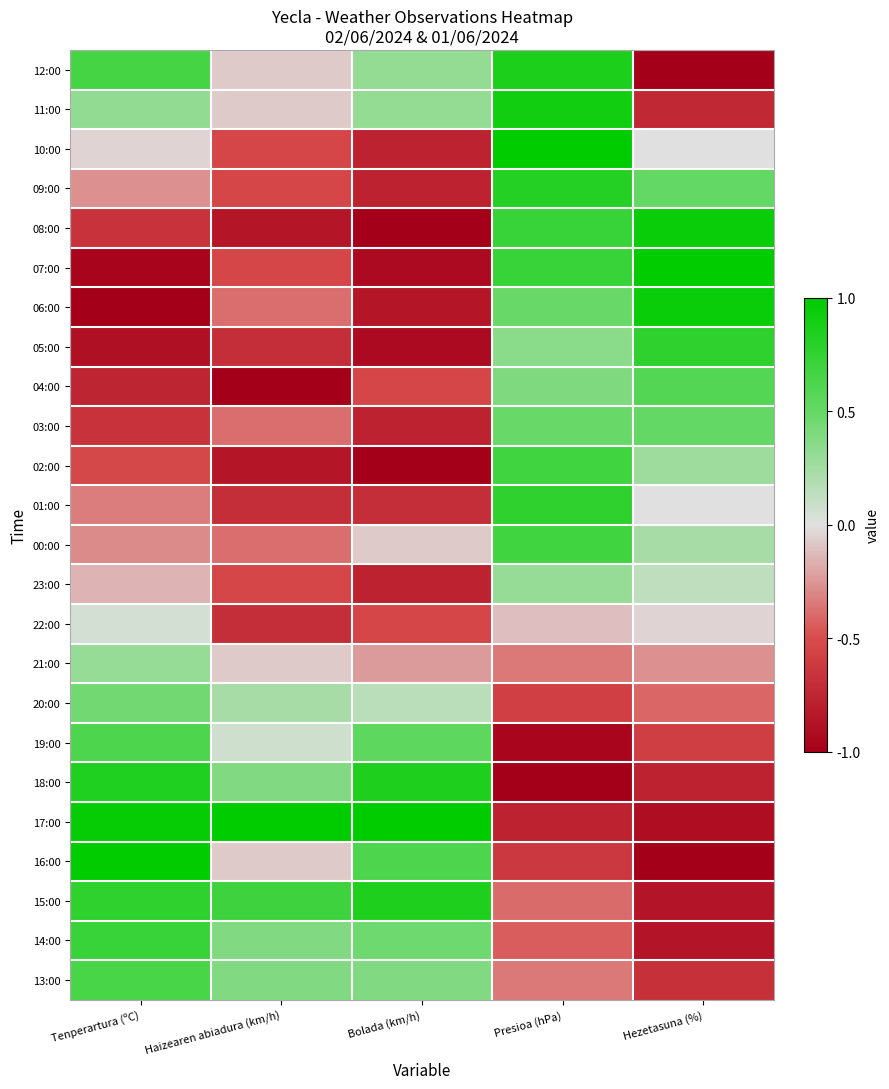

What is the total value across all series at Bolada (km/h)?

-4.4